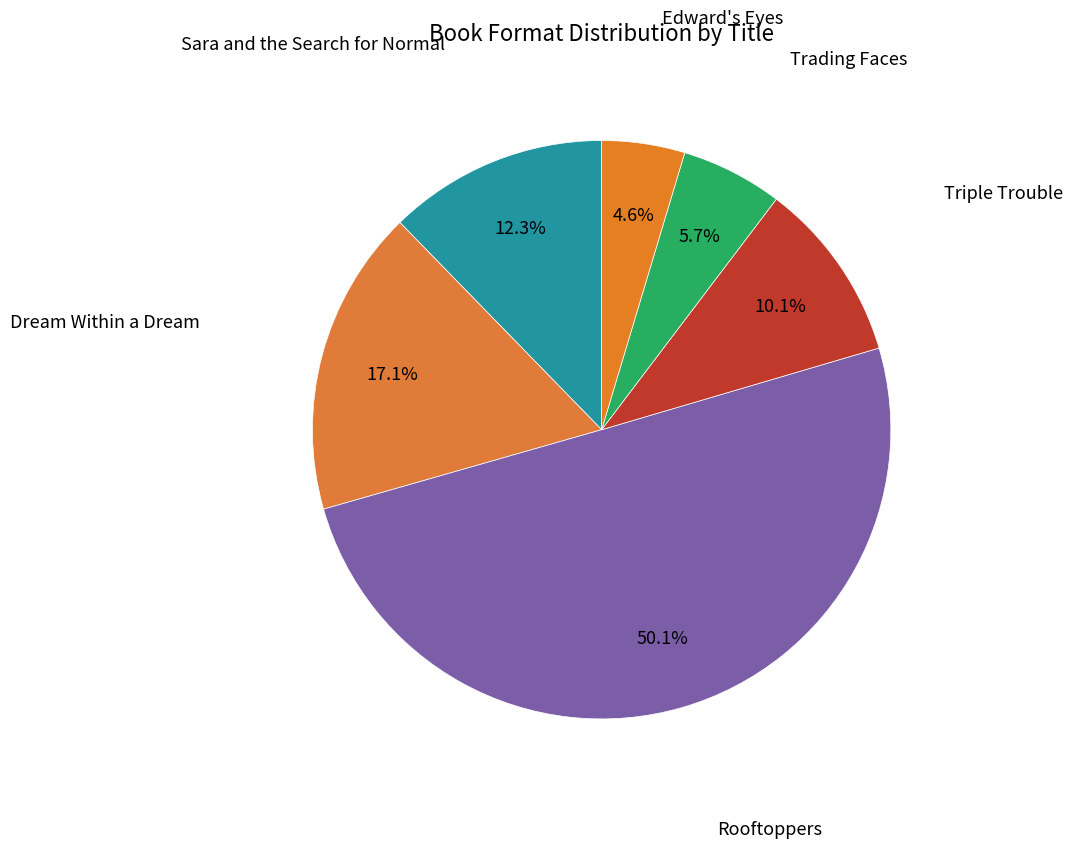

How many slices are in this pie chart?

6